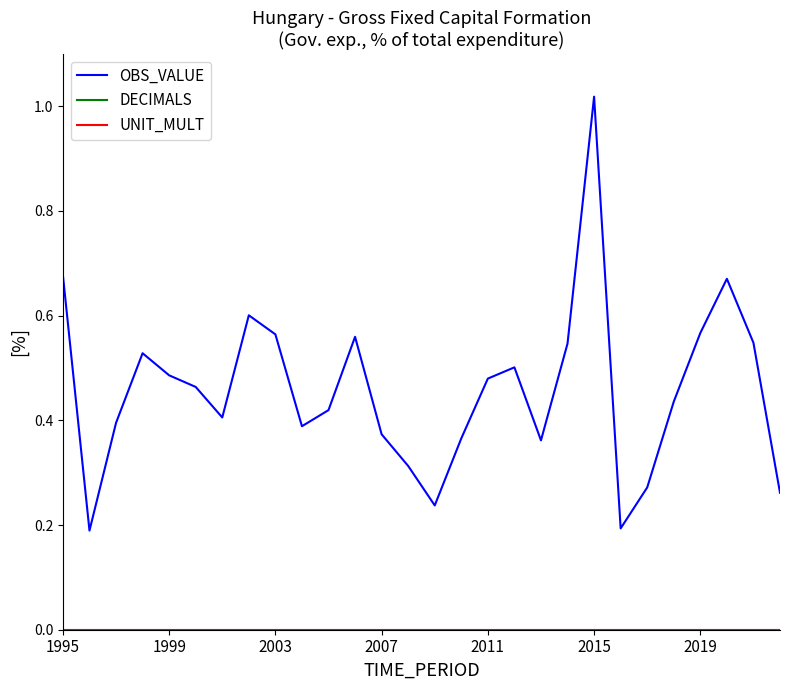

How many data points does each series have?

28